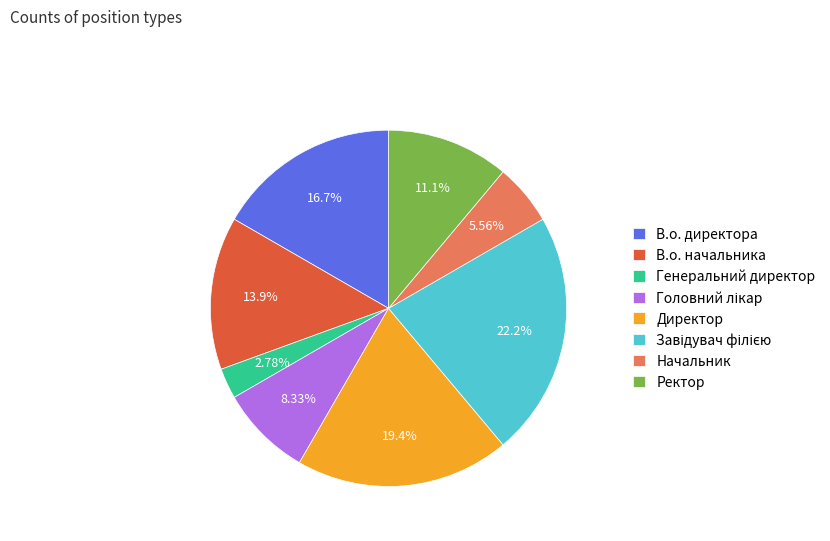

Between В.о. директора and Ректор, which is larger?

В.о. директора